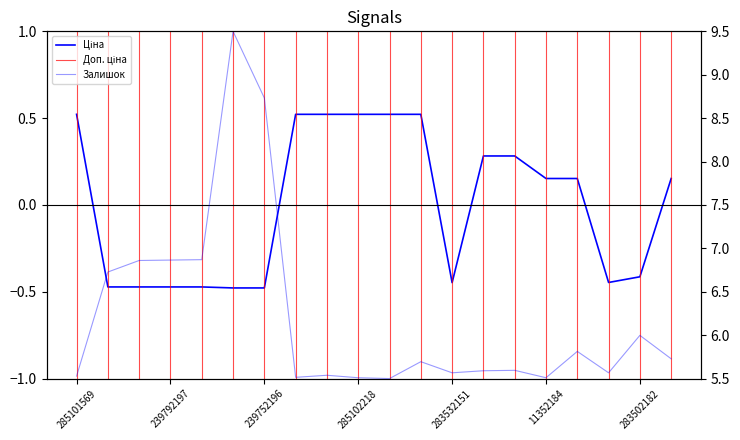

What is the sum of all Залишок values?

124.2